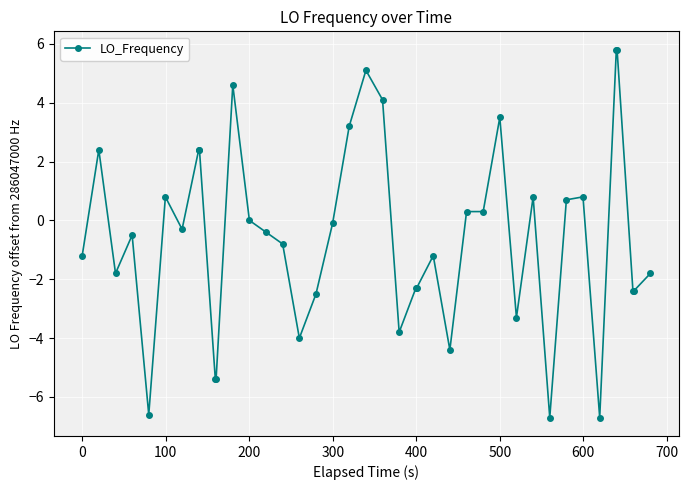

True or false: there are more than 2 points higher than both neighbors.

True